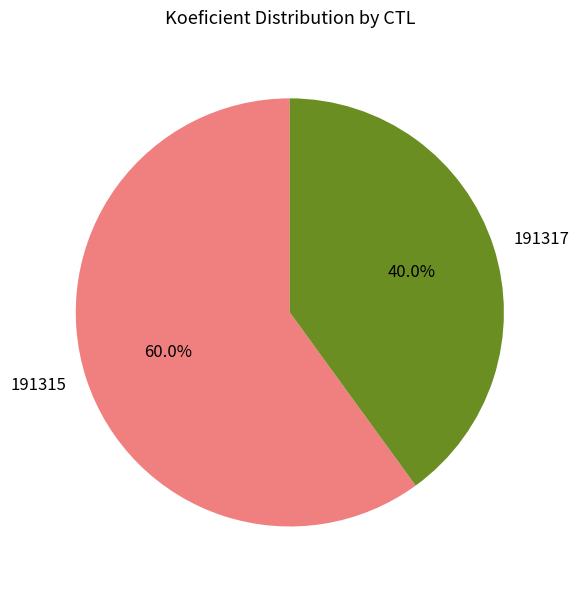

Which slice represents more than half of the pie?

191315